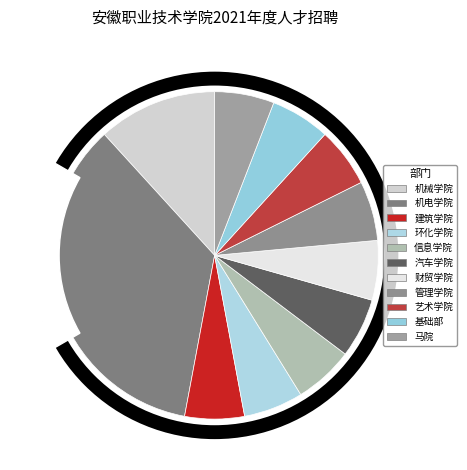

Is it true that 机电学院 is 35% of the pie?

True